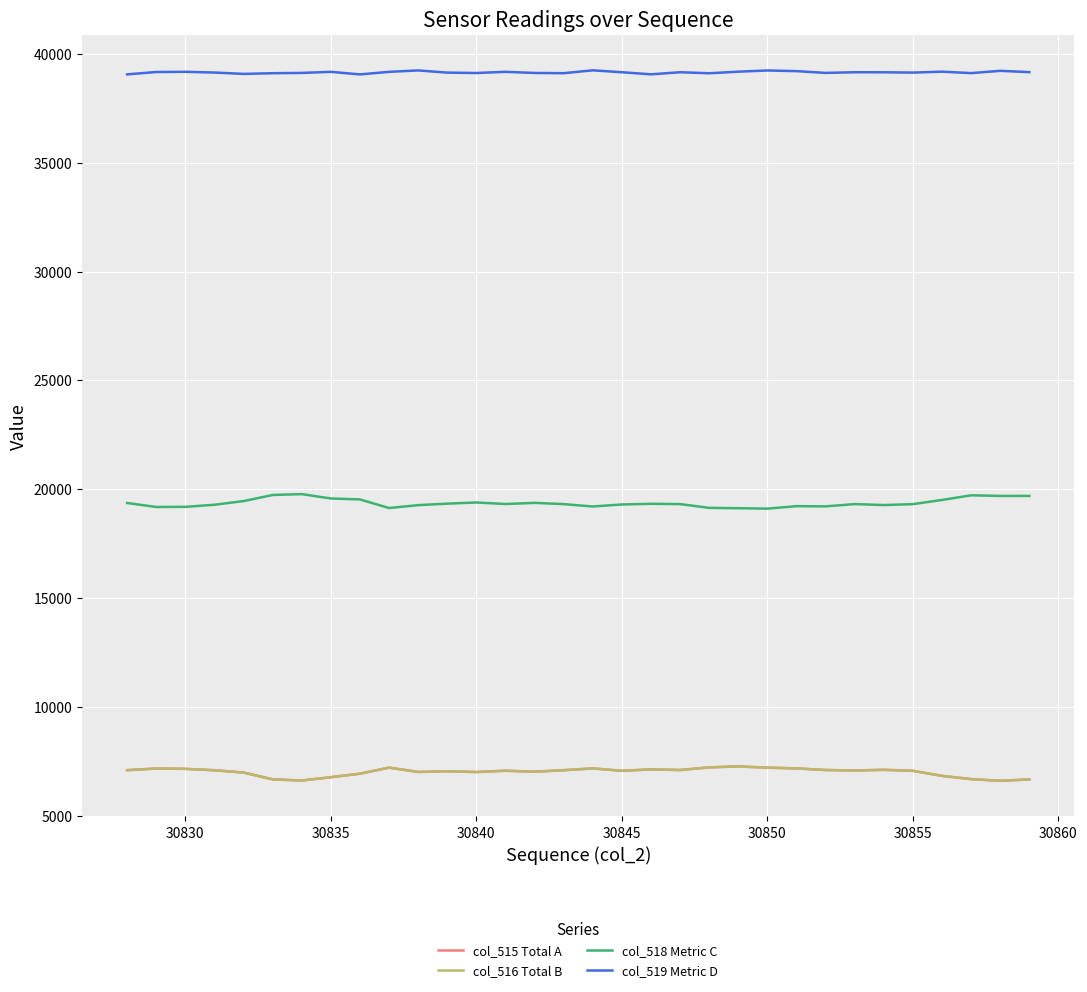

Which series has the largest total across all categories?

col_519 Metric D